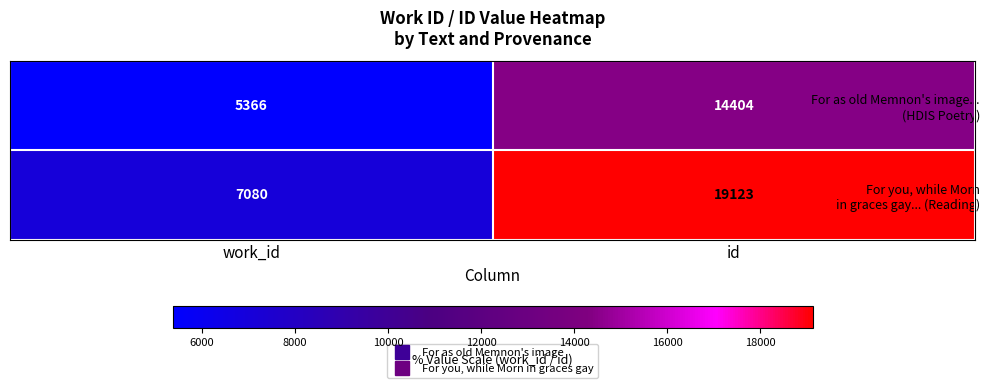

Which category has the lowest value across all series?

work_id